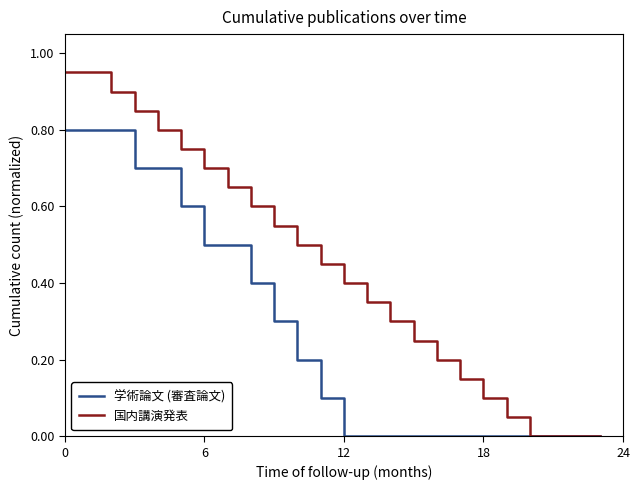

Does the chart display data point markers on the line(s)?

No